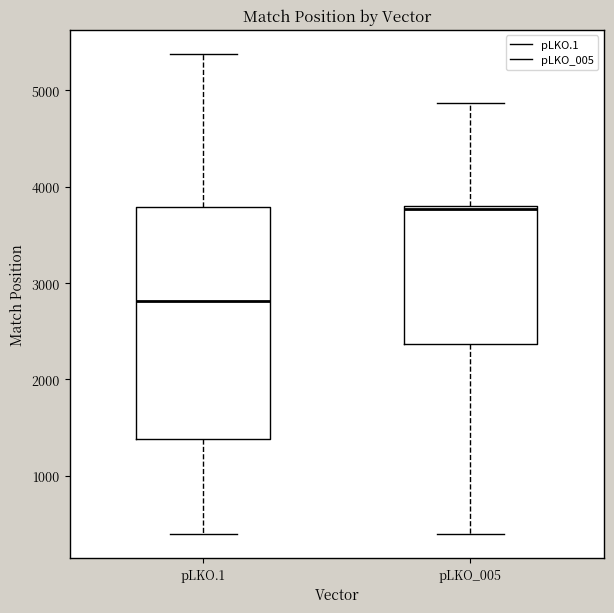

Comparing the boxes themselves (not the whiskers), which one is the tallest?

pLKO.1